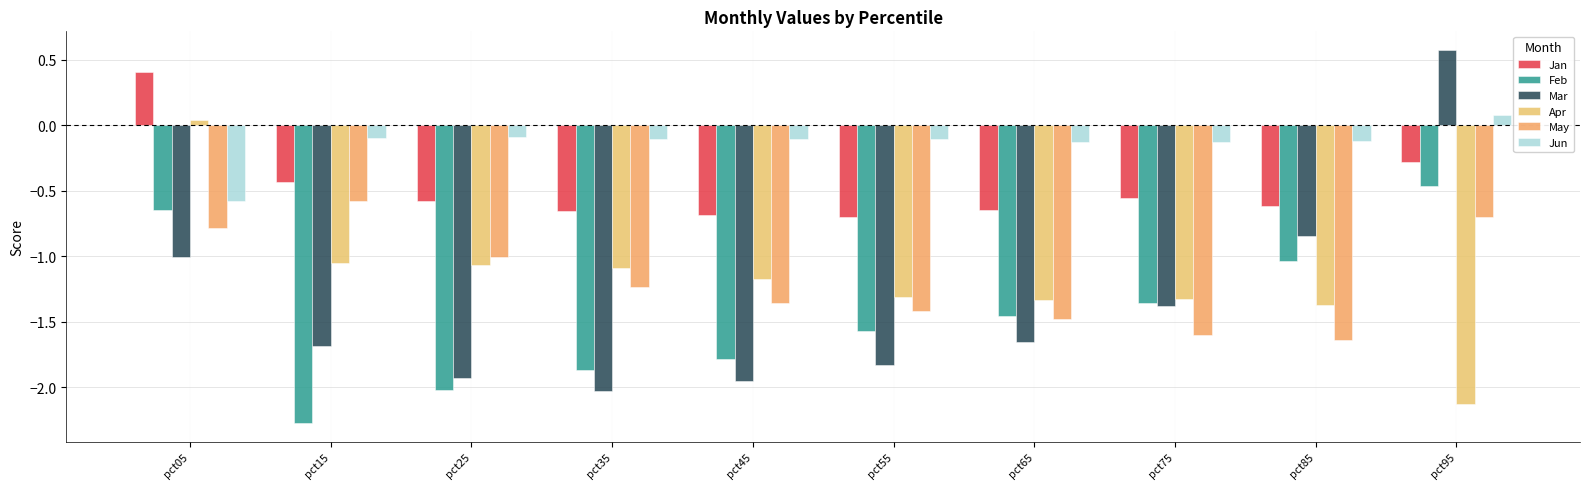

The Apr series shows -2.1 at pct95. True or false?

True